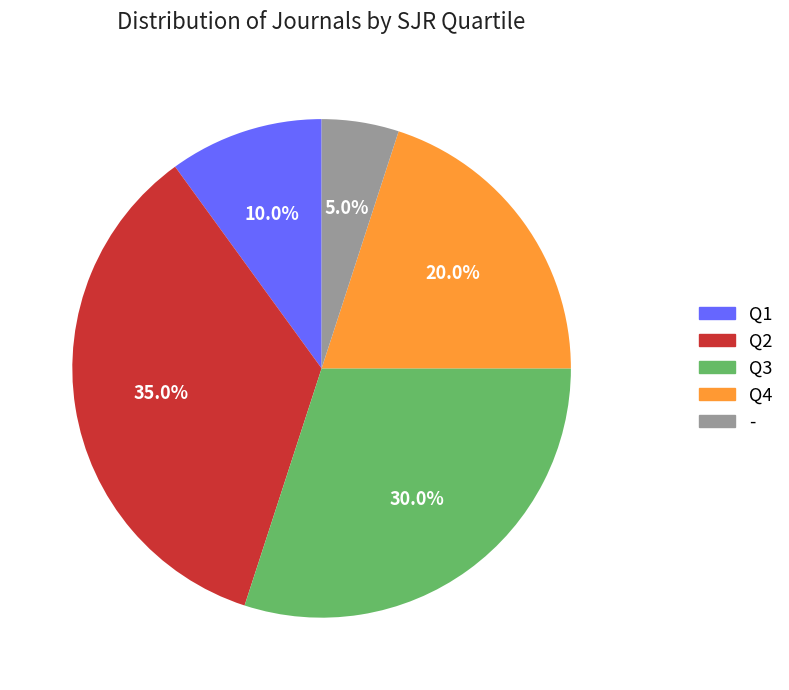

How many slices are in this pie chart?

5